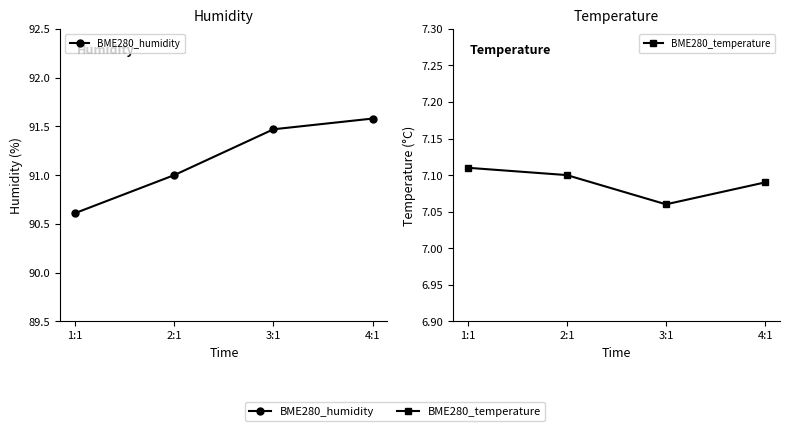

Reading left to right, list all the values displayed in this chart.

BME280_humidity: 90.6	91.0	91.5	91.6
BME280_temperature: 7.1	7.1	7.1	7.1